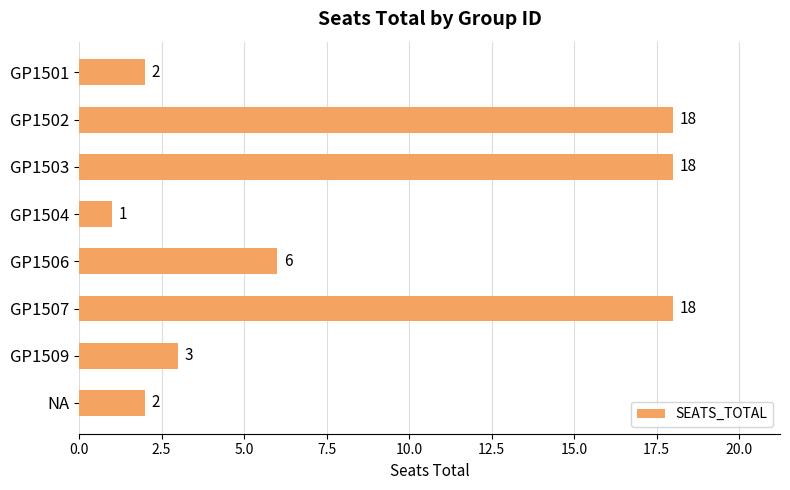

The value at GP1502 is 18. True or false?

True